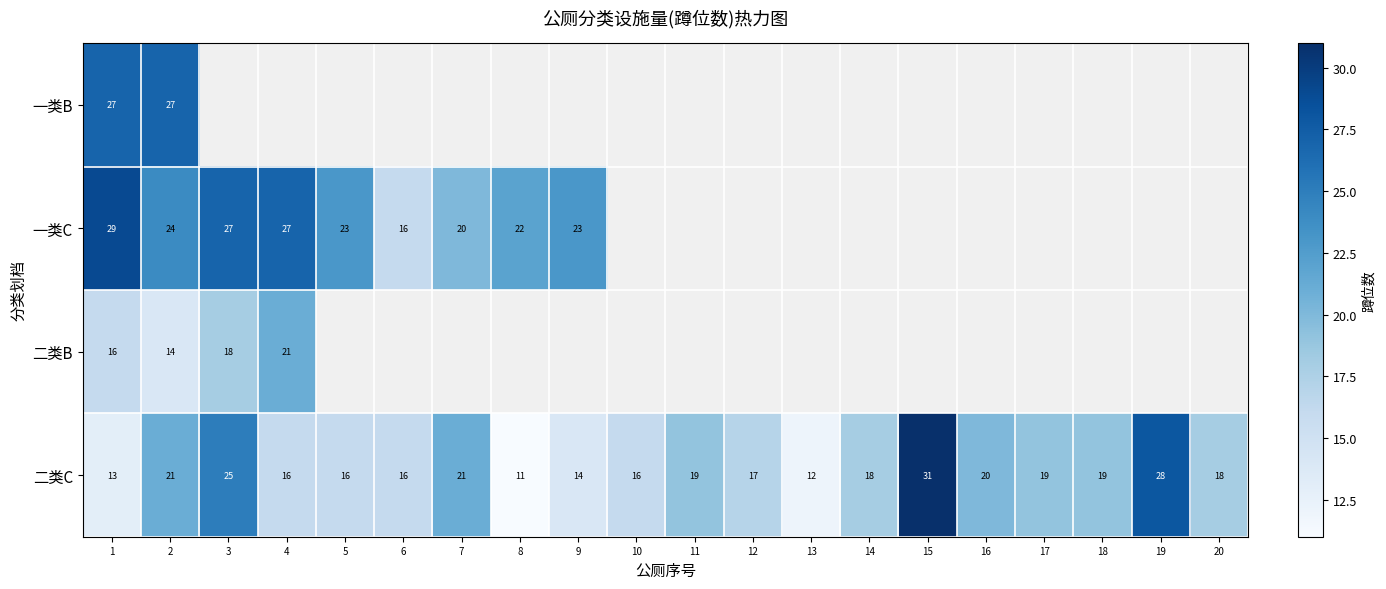

What is the difference between the 二类C values at 16 and 5?

4